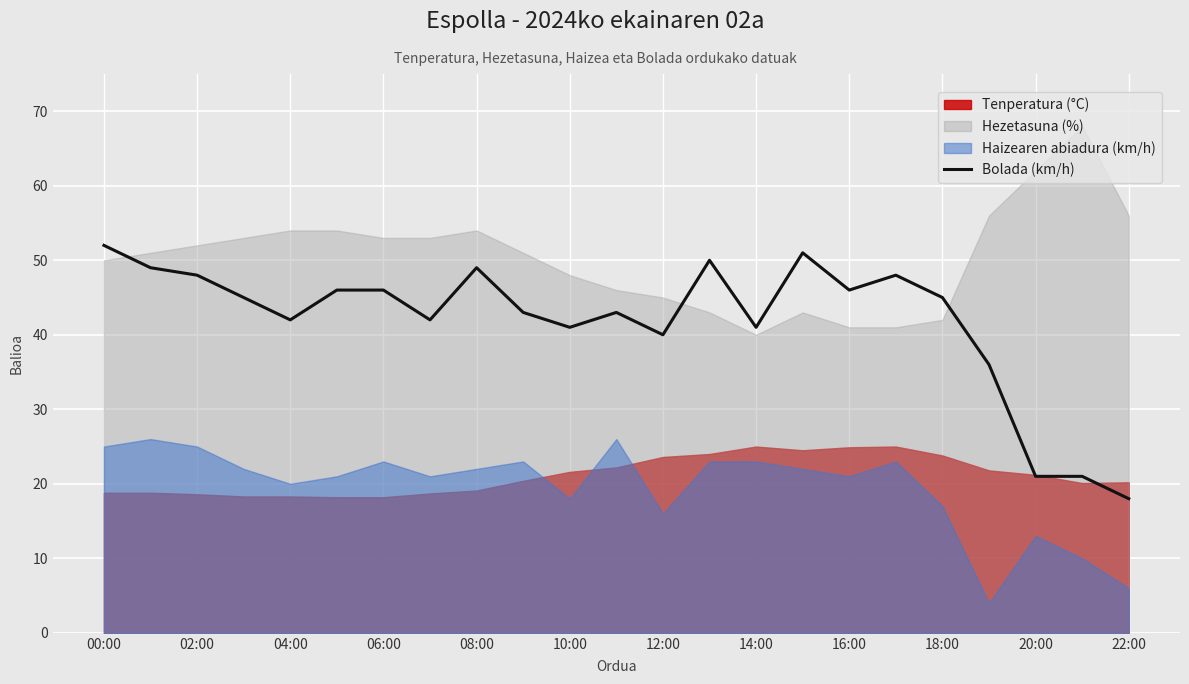

The Bolada (km/h) series shows 46 at 06:00. True or false?

True